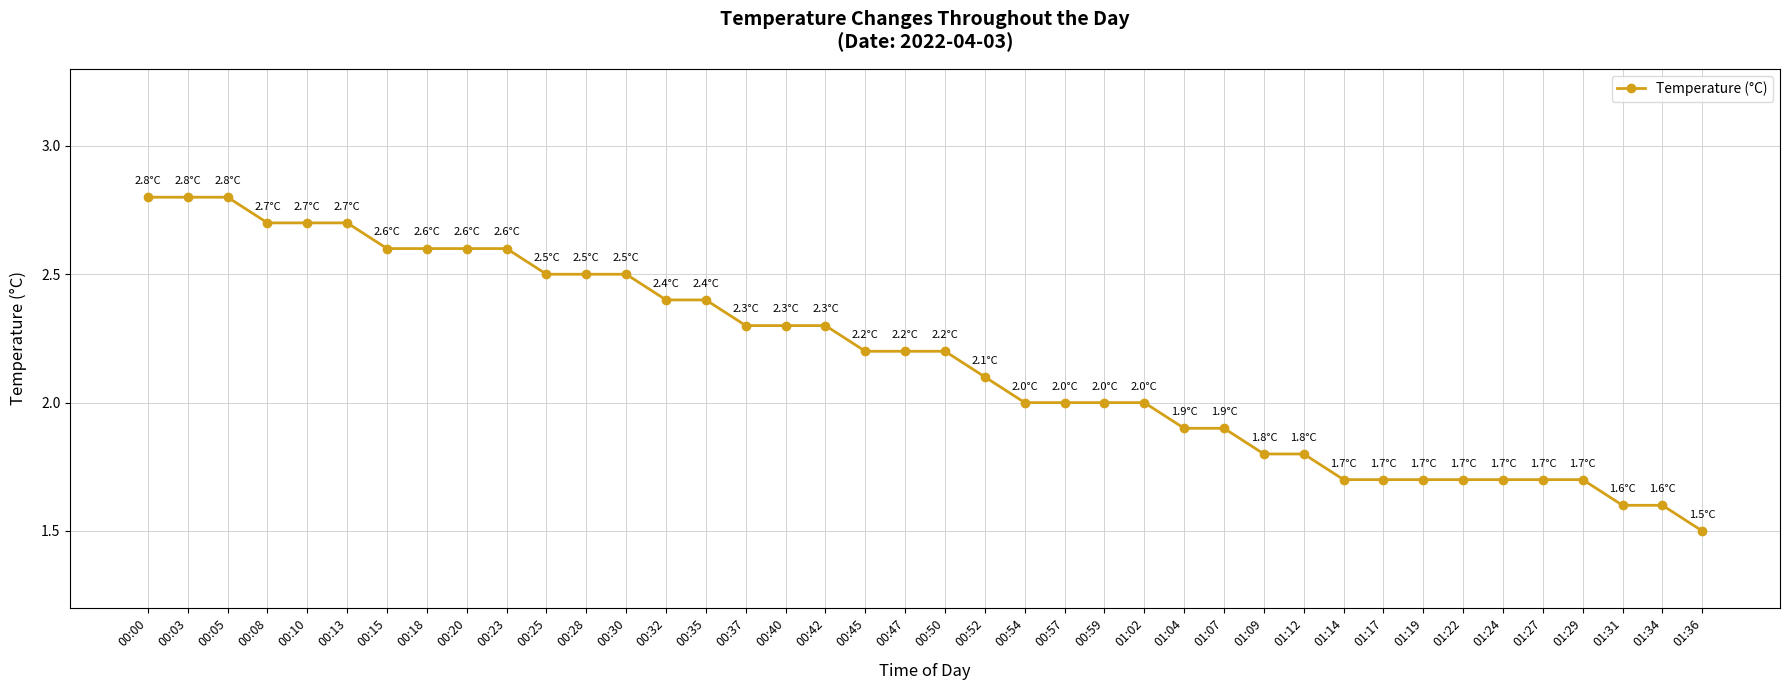

What is the label of the 13th point from the left?

00:30